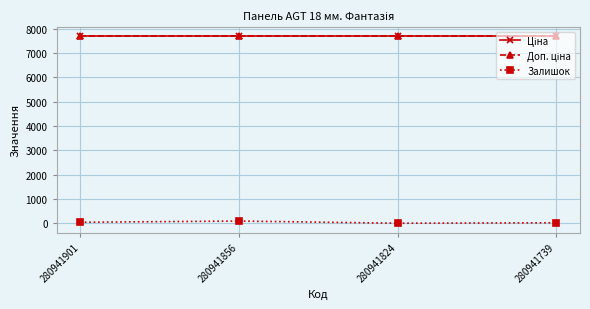

At which category is the sum across all series the highest?

280941856